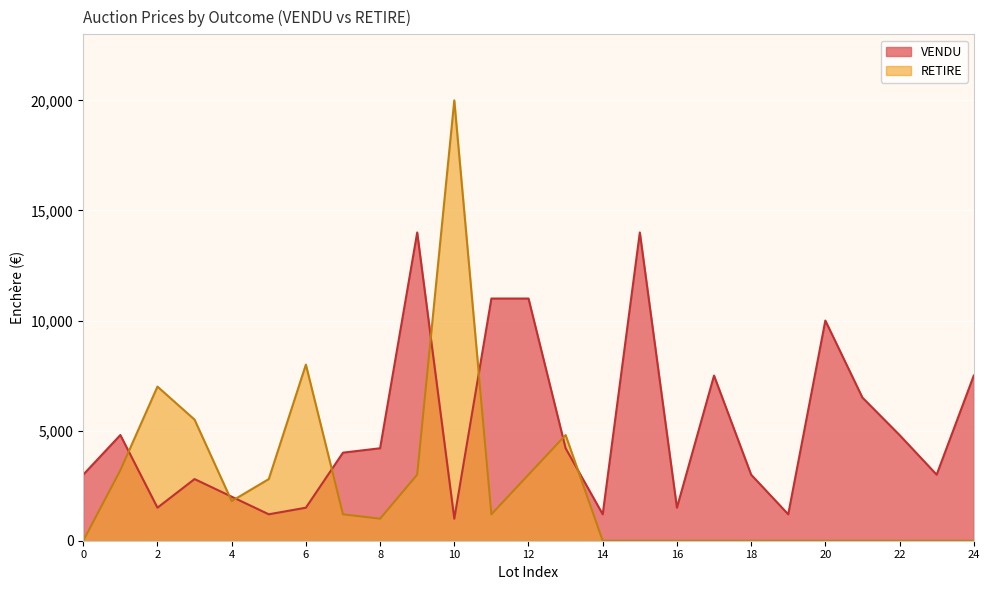

What is the minimum value shown in the chart?

1000